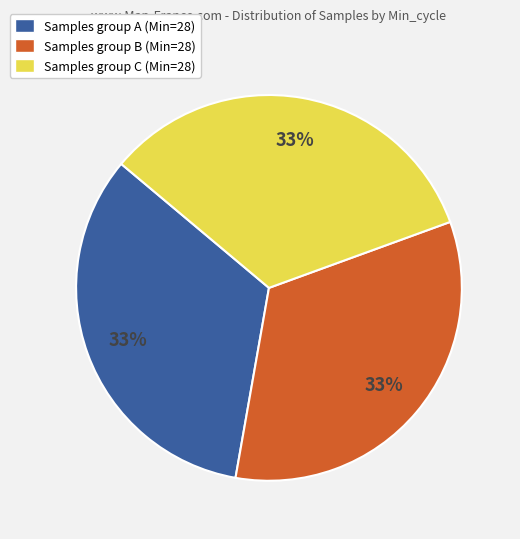

Is it true that Samples group B (Min=28) is 33% of the pie?

True